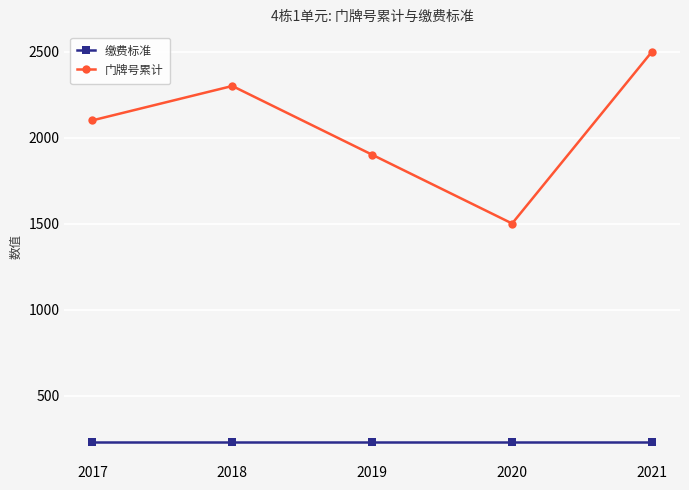

Reading right to left, extract all data points from this chart.

缴费标准: 232	232	232	232	232
门牌号累计: 2501	1501	1901	2301	2101